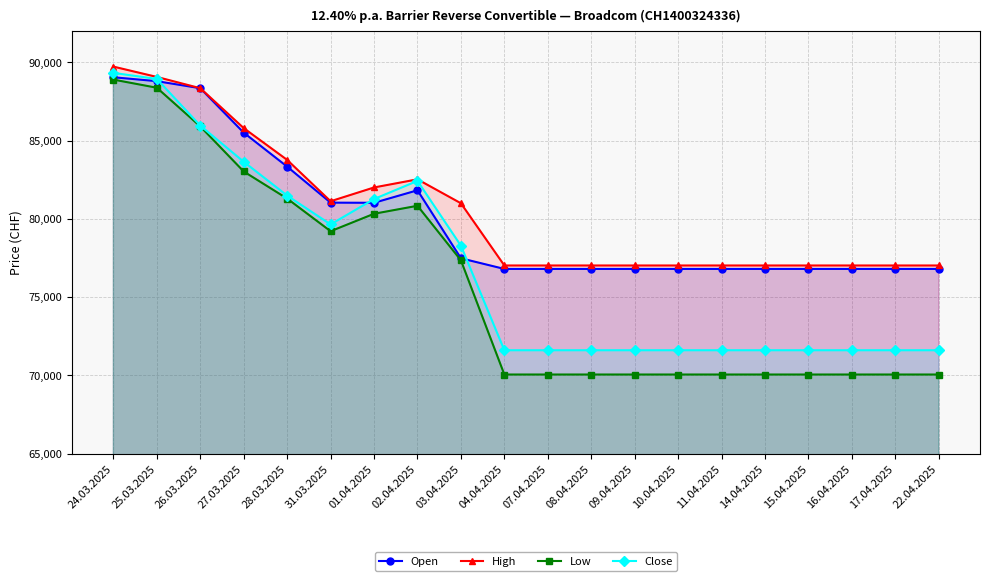

What is the maximum value for Open?

89040